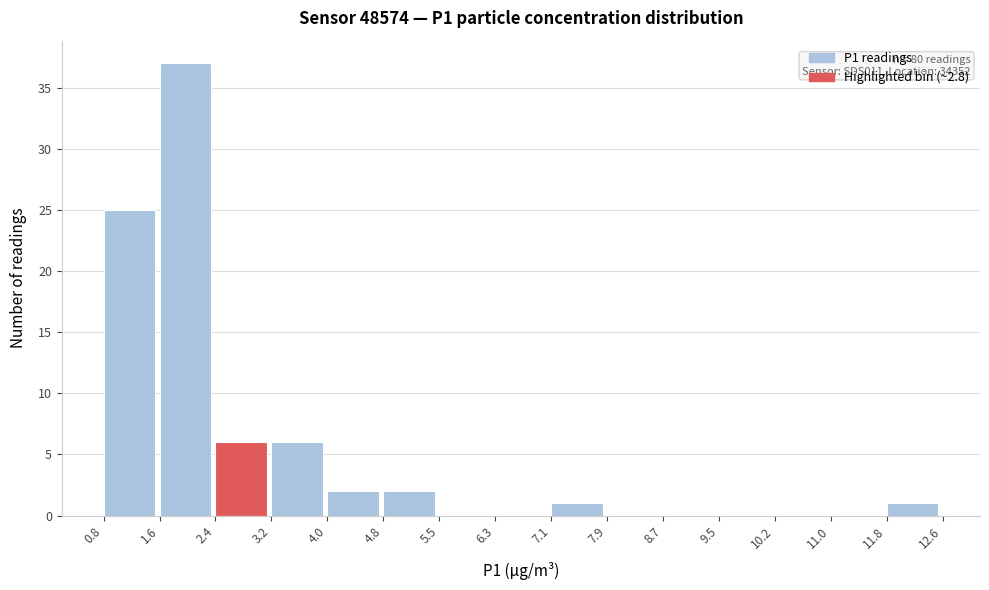

Over which range of the x-axis is the bar tallest?

1.6 to 2.4